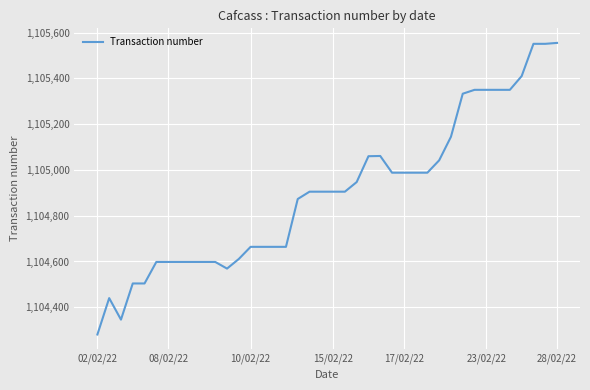

What is the difference between the maximum and minimum values?

1274